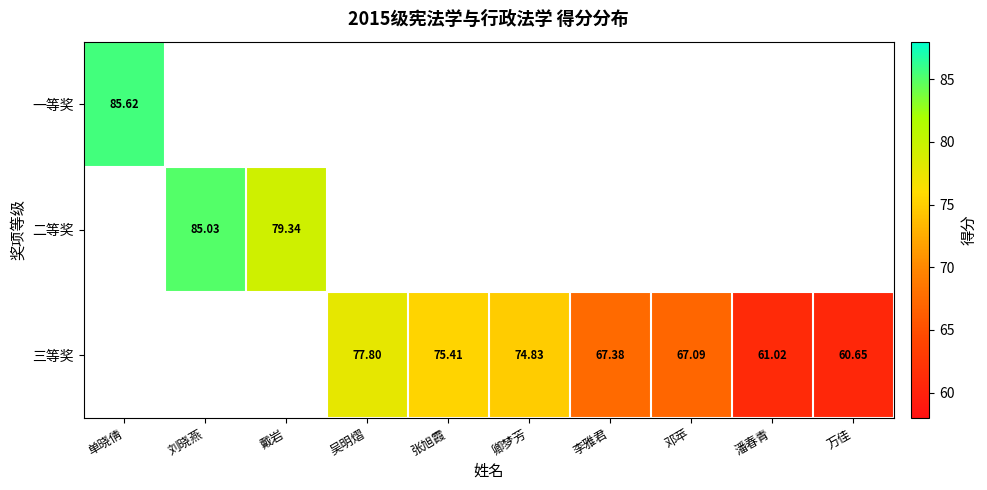

What is the smallest value displayed?

60.6